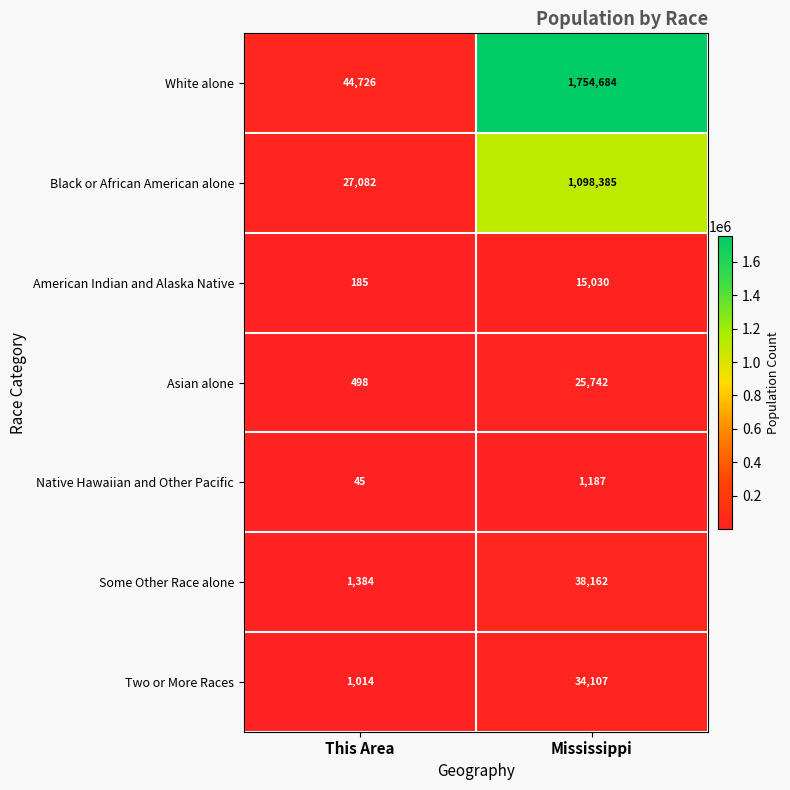

Which category has the lowest value in the Some Other Race alone series?

This Area